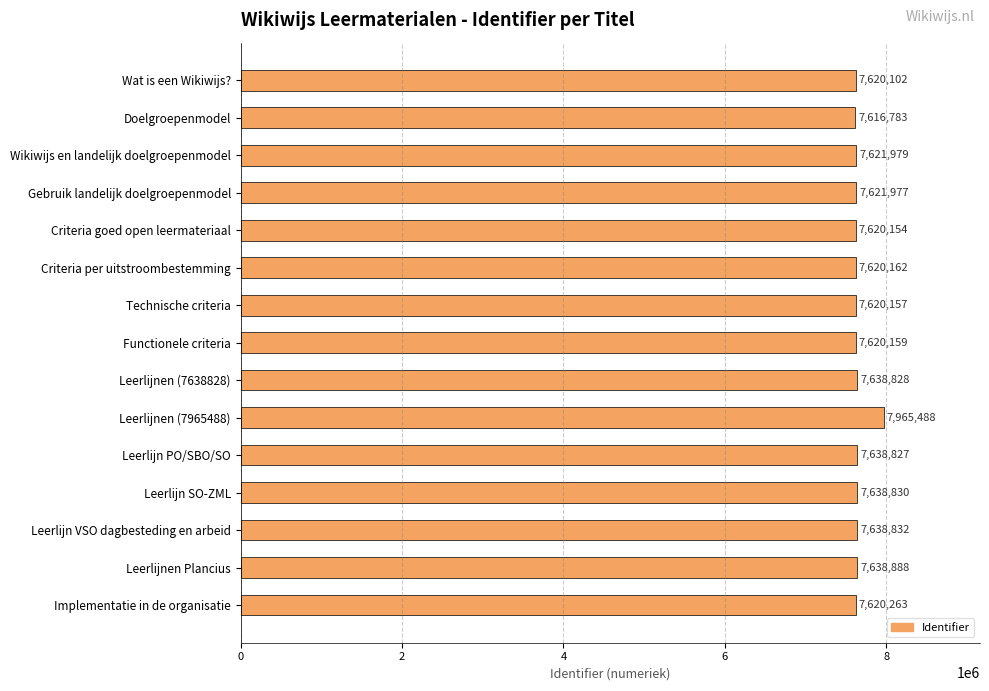

Between Doelgroepenmodel and Wat is een Wikiwijs?, which is larger?

Wat is een Wikiwijs?